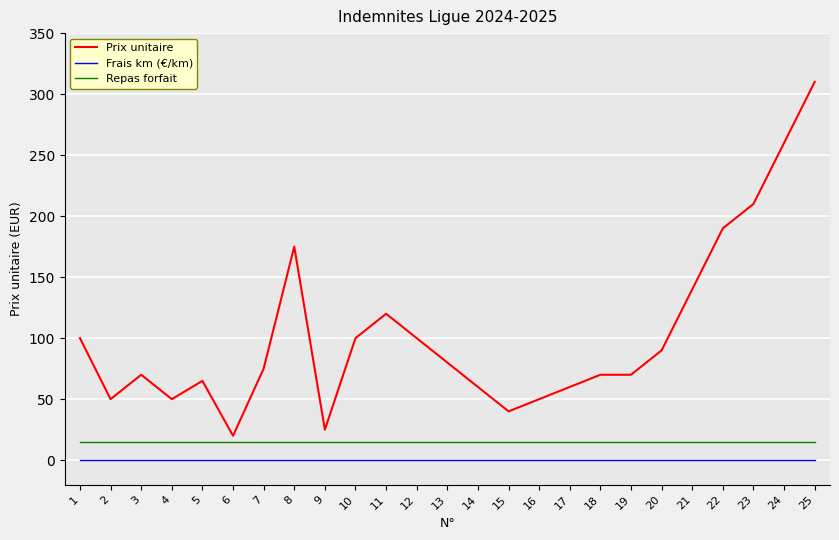

What is the sum of the Prix unitaire values at 5 and 22?

255.0